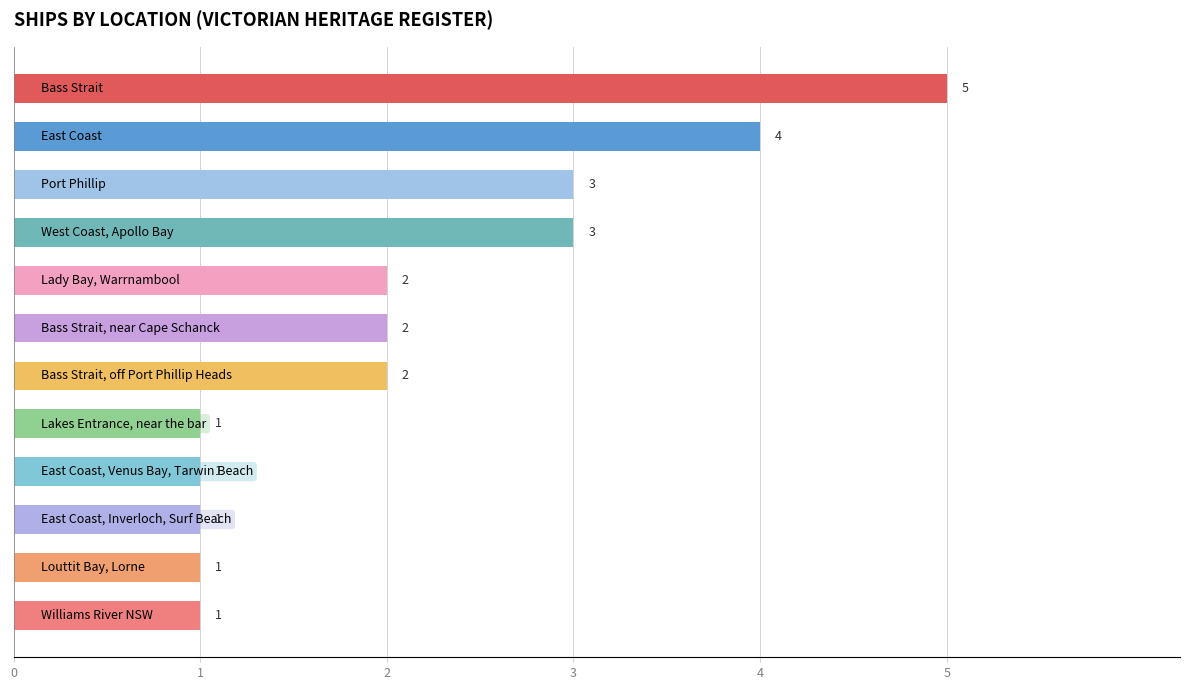

Reading top to bottom, extract all data points from this chart.

5	4	3	3	2	2	2	1	1	1	1	1